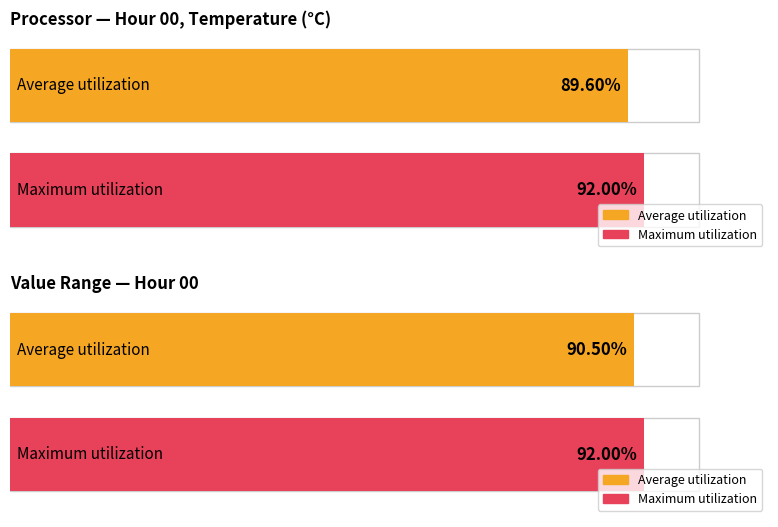

At Minute 0, list the series in order from largest to smallest.

Maximum utilization, Average utilization